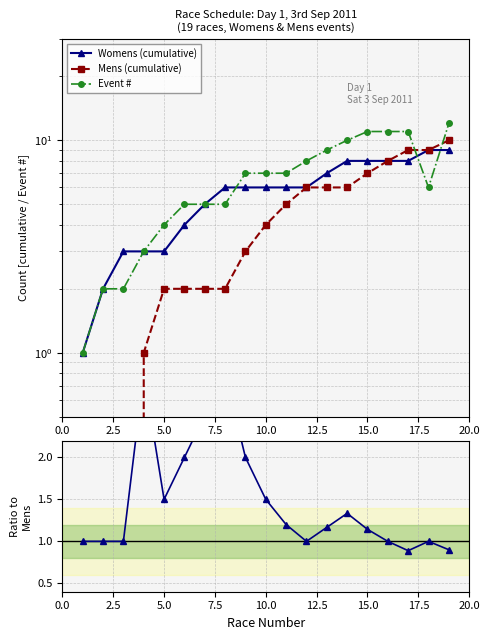

What is the difference between the maximum and minimum values in the Womens (cumulative) series?

8.0